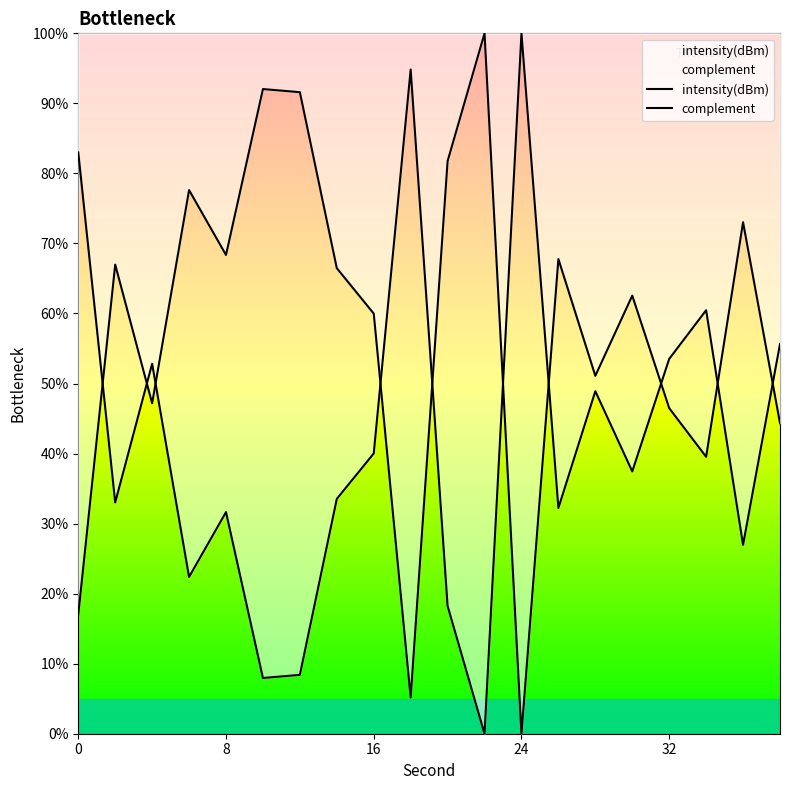

Does the chart have visible grid lines?

No